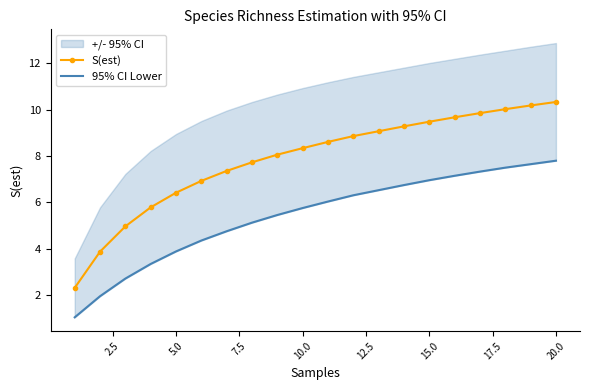

What is the maximum value for S(est)?

10.3